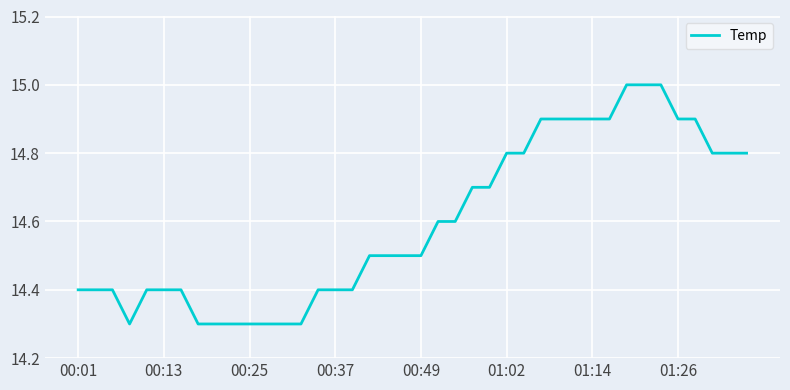

Count the number of categories in the chart.

40